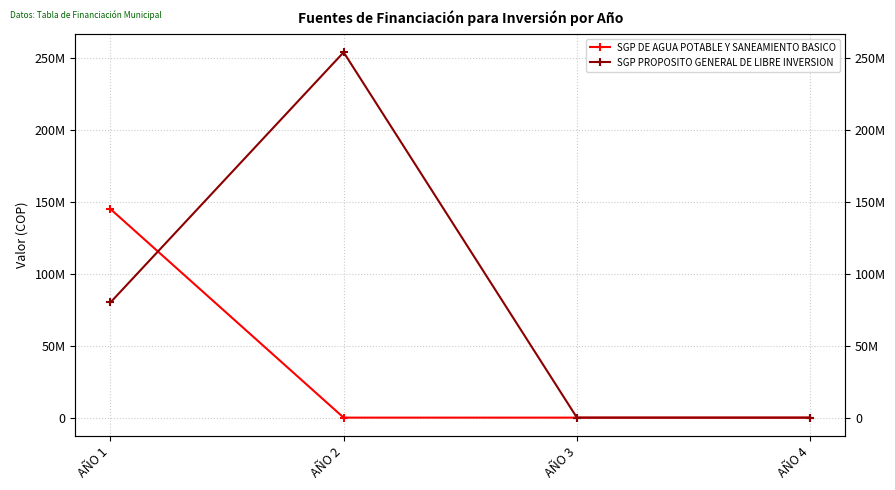

How many lines are shown in the chart?

2